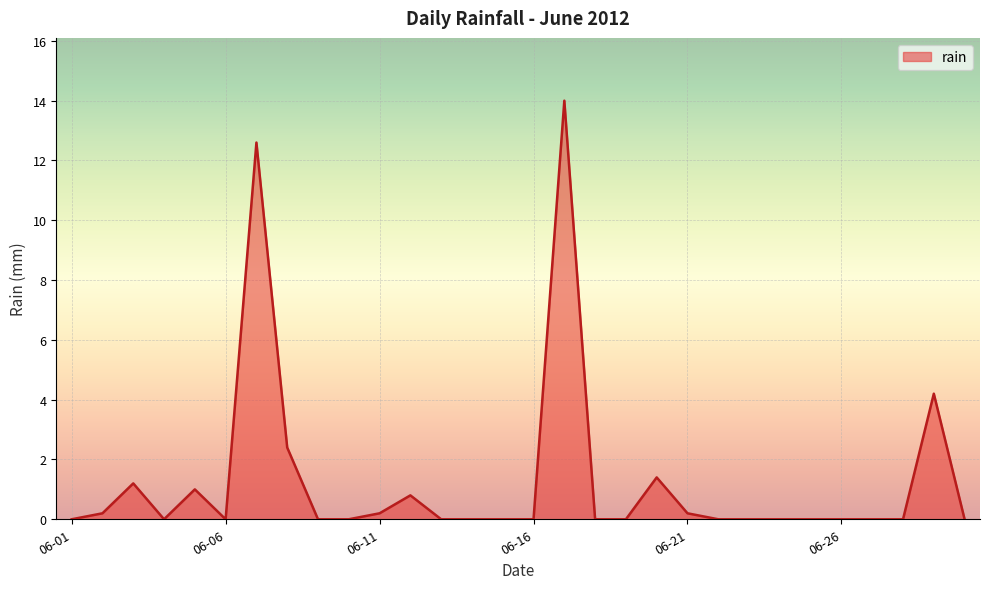

Does the chart display data point markers on the line(s)?

No